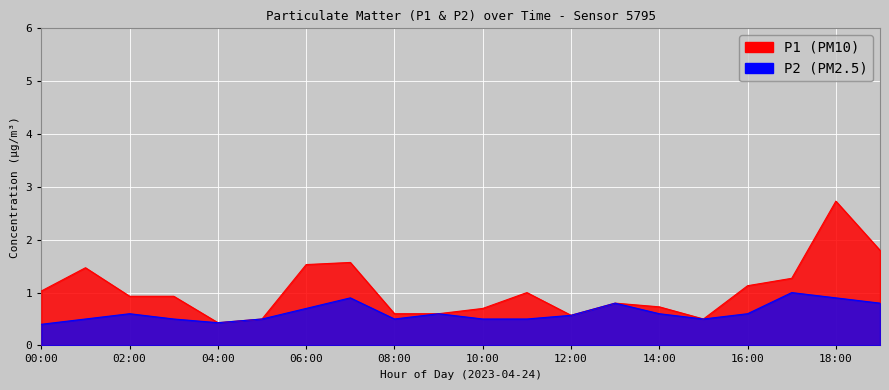

At which category is the sum across all series the highest?

18:00